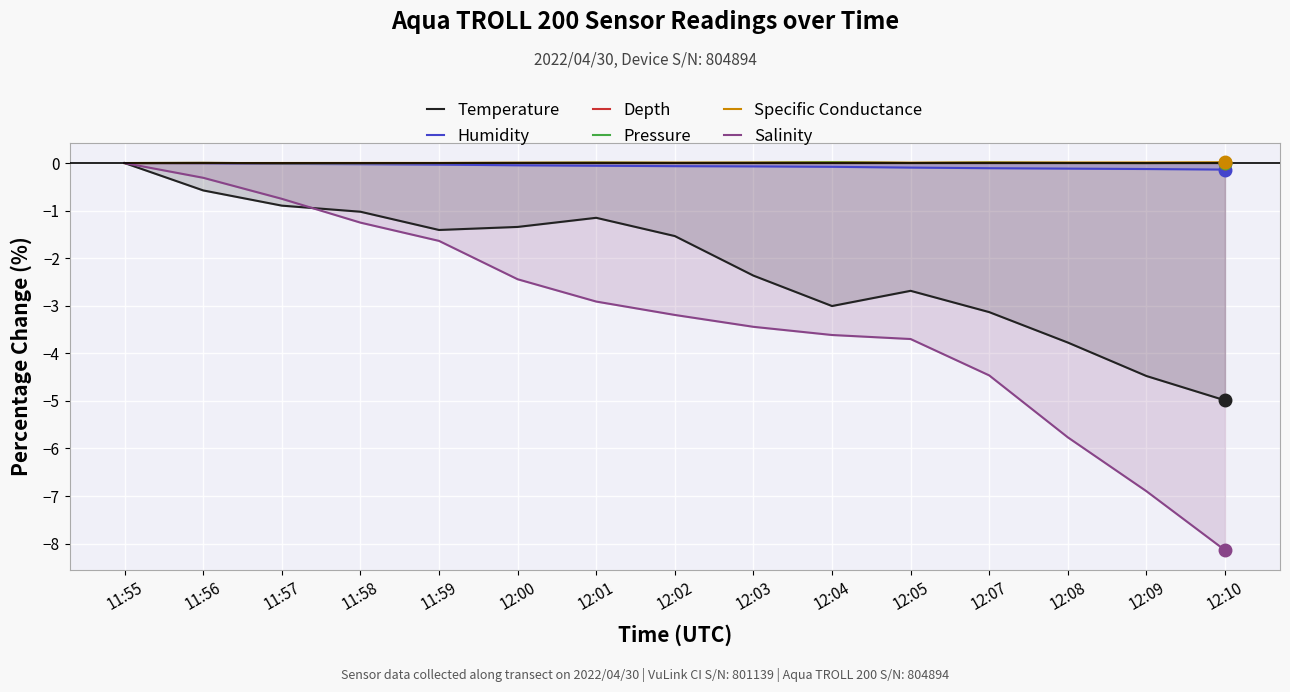

At which category does Depth reach its first local peak?

11:56